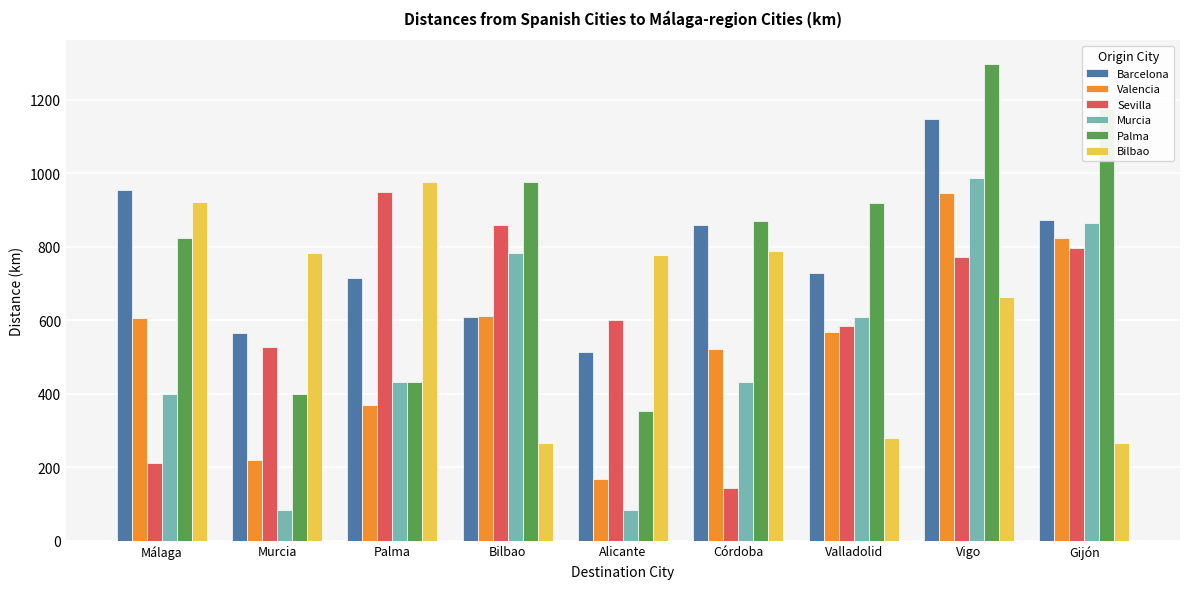

What is the label of the 8th bar from the right?

Murcia